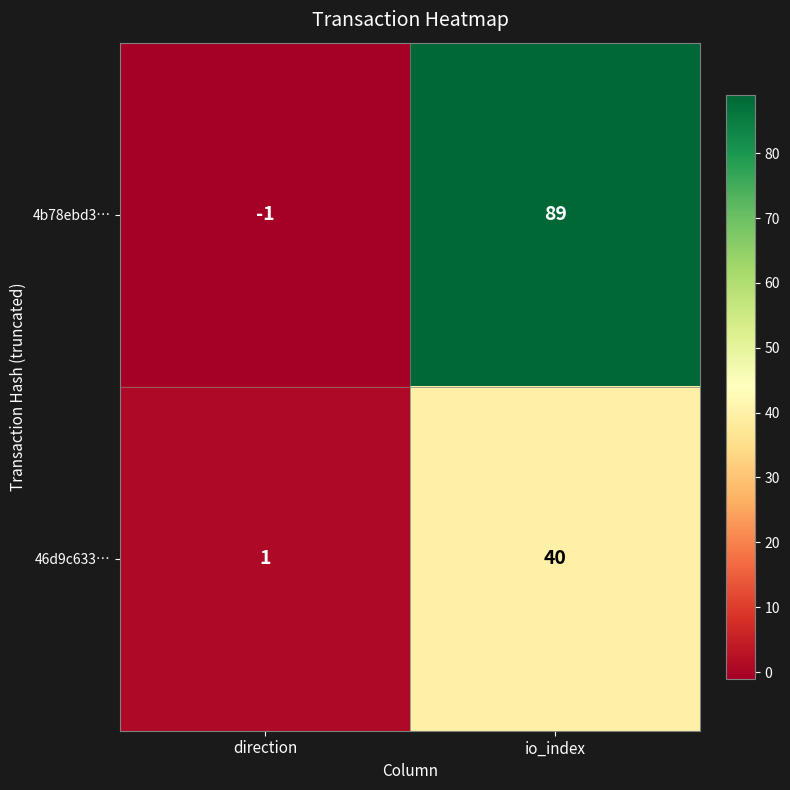

What value does the 46d9c633… series have at io_index?

40